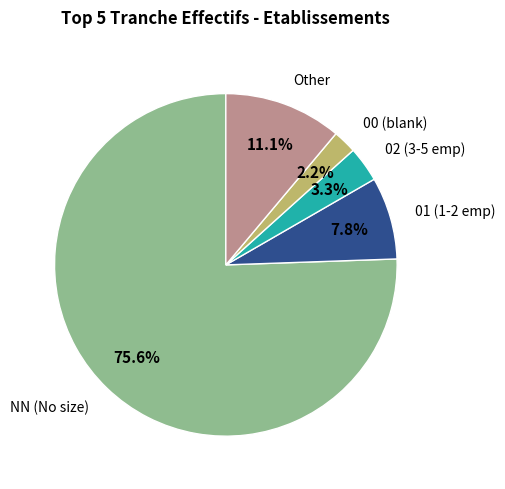

Is there a majority slice in this chart?

Yes